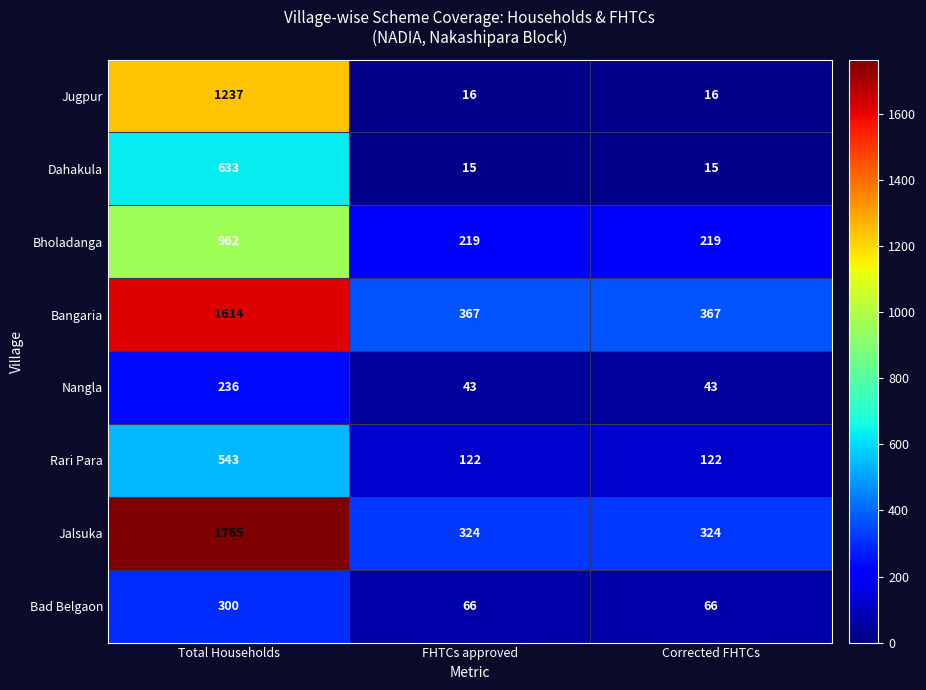

What is the maximum value for Bangaria?

1614